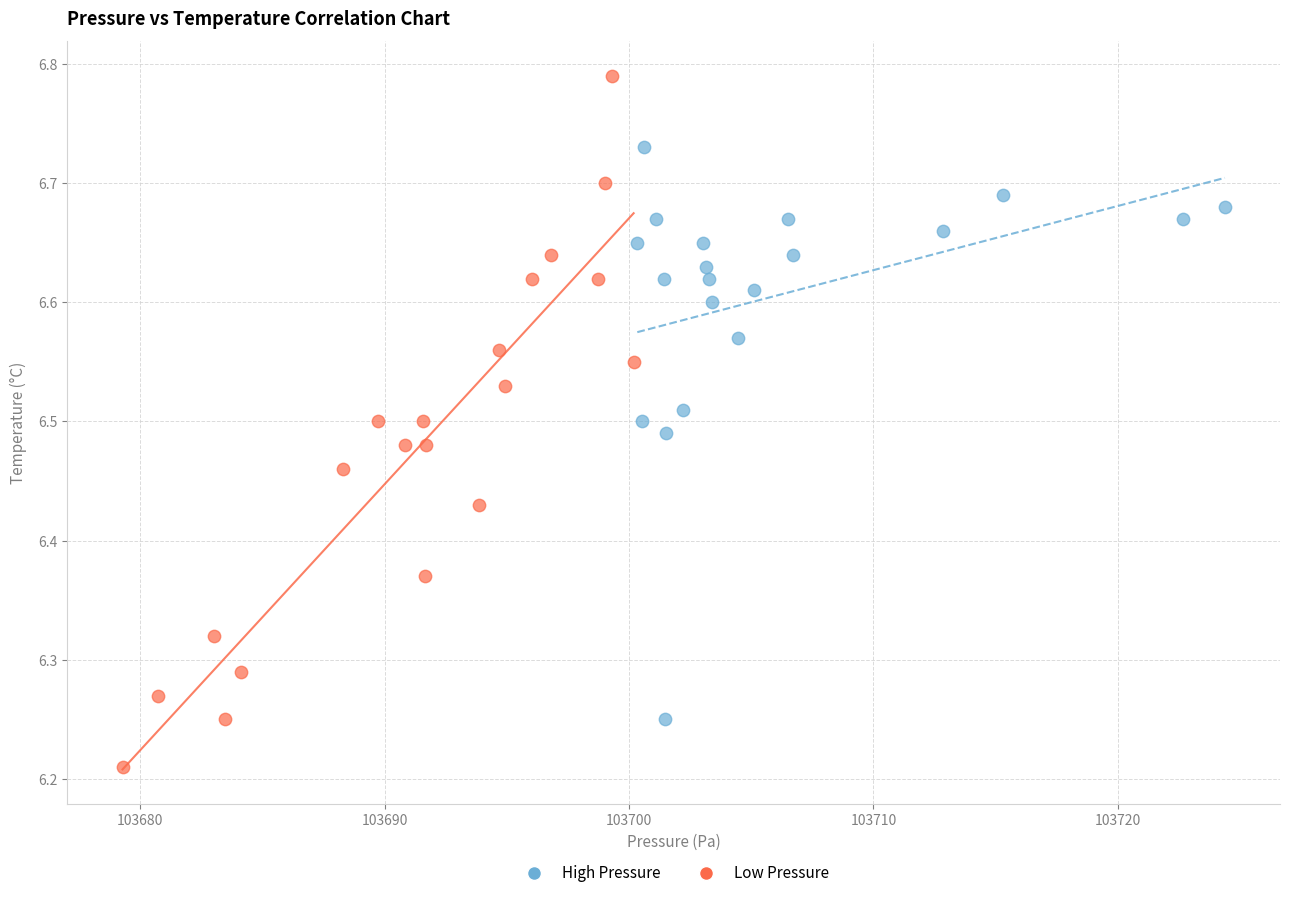

Which series reaches the minimum Y coordinate?

Low Pressure